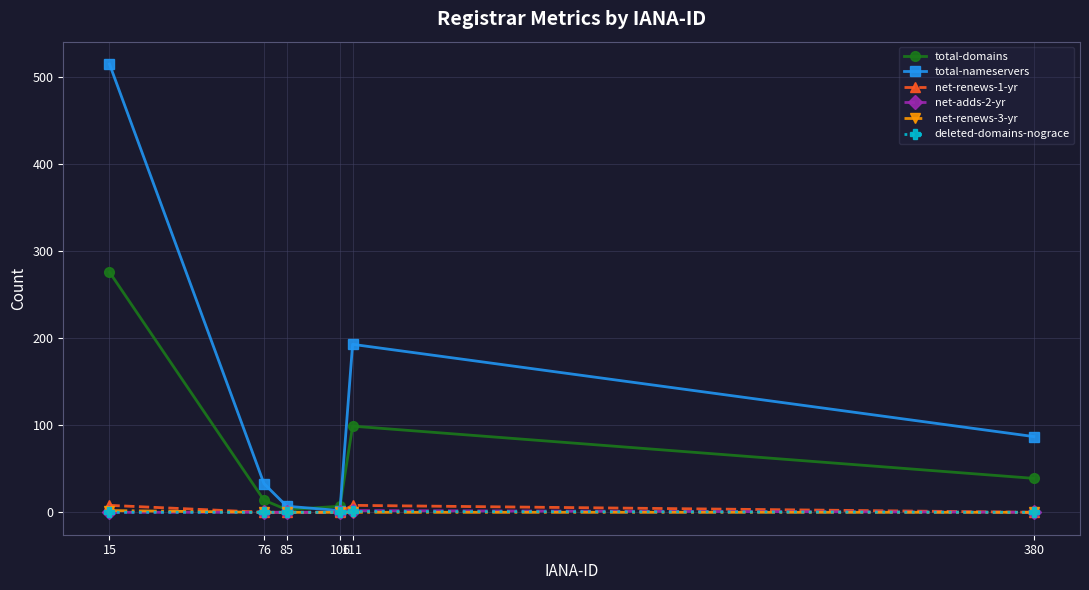

Which series has the largest total across all categories?

total-nameservers